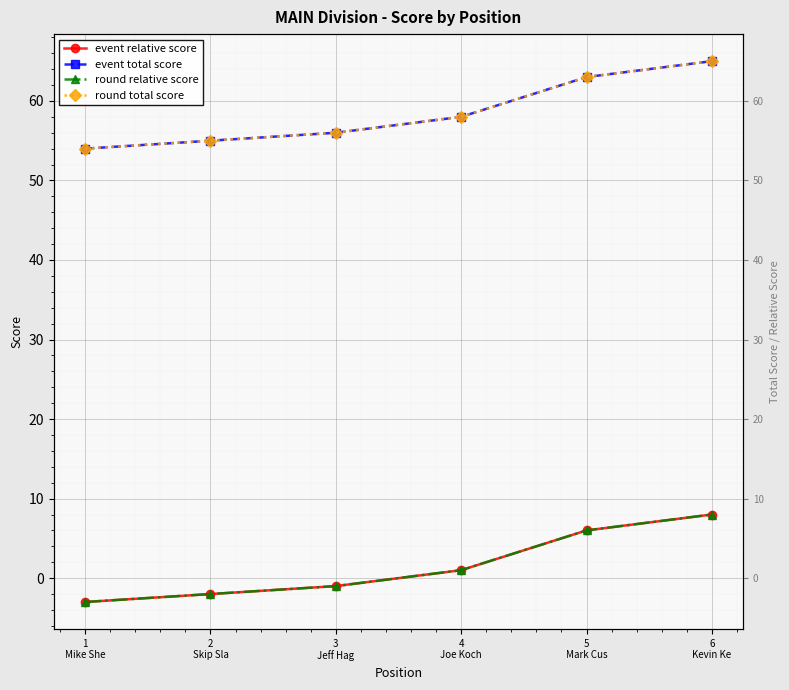

The value of event total score at 3
Jeff Hag is 56. True or false?

True